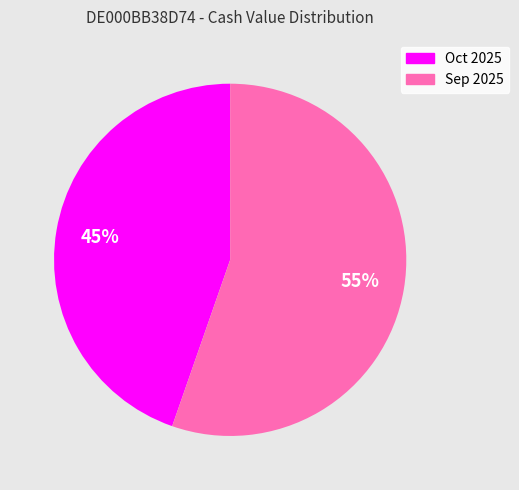

To the nearest percent, what is the average slice percentage?

50%